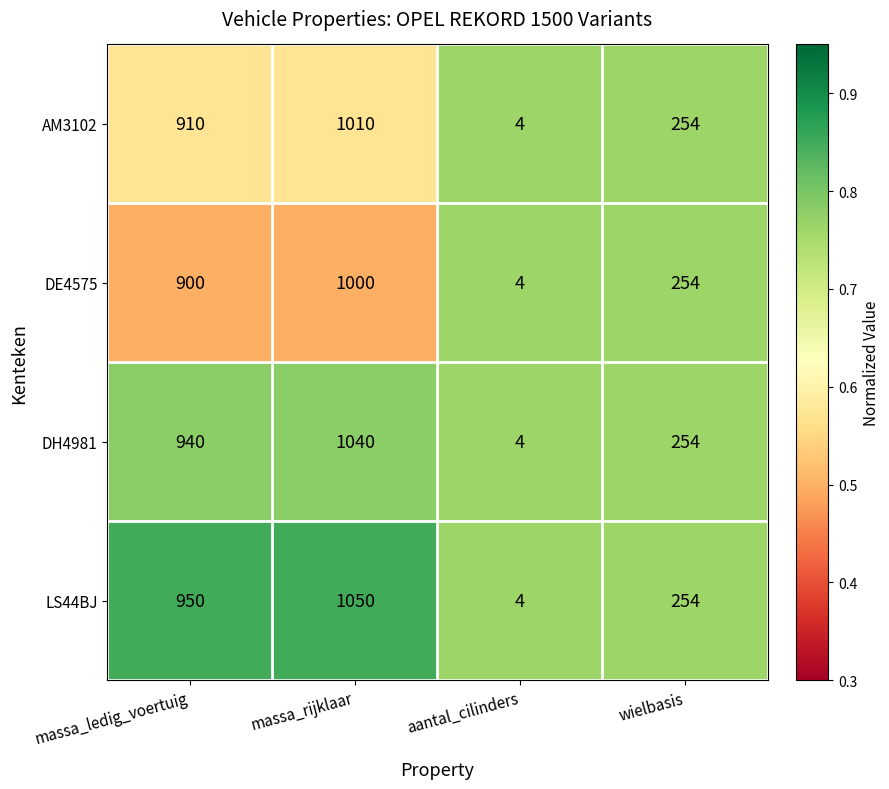

The DH4981 series shows 254 at wielbasis. True or false?

True